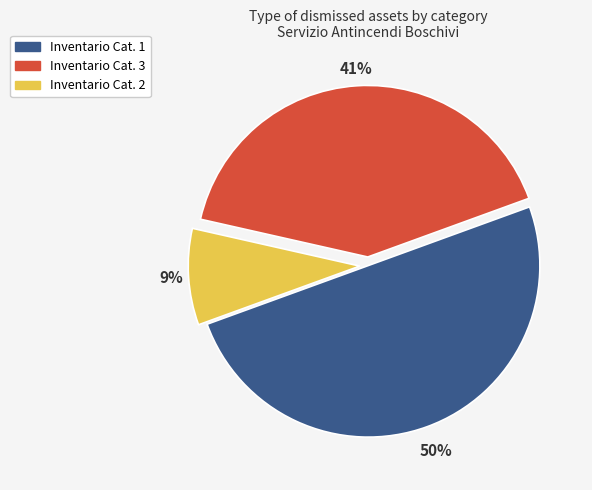

Is Inventario Cat. 3 the majority of the pie?

No